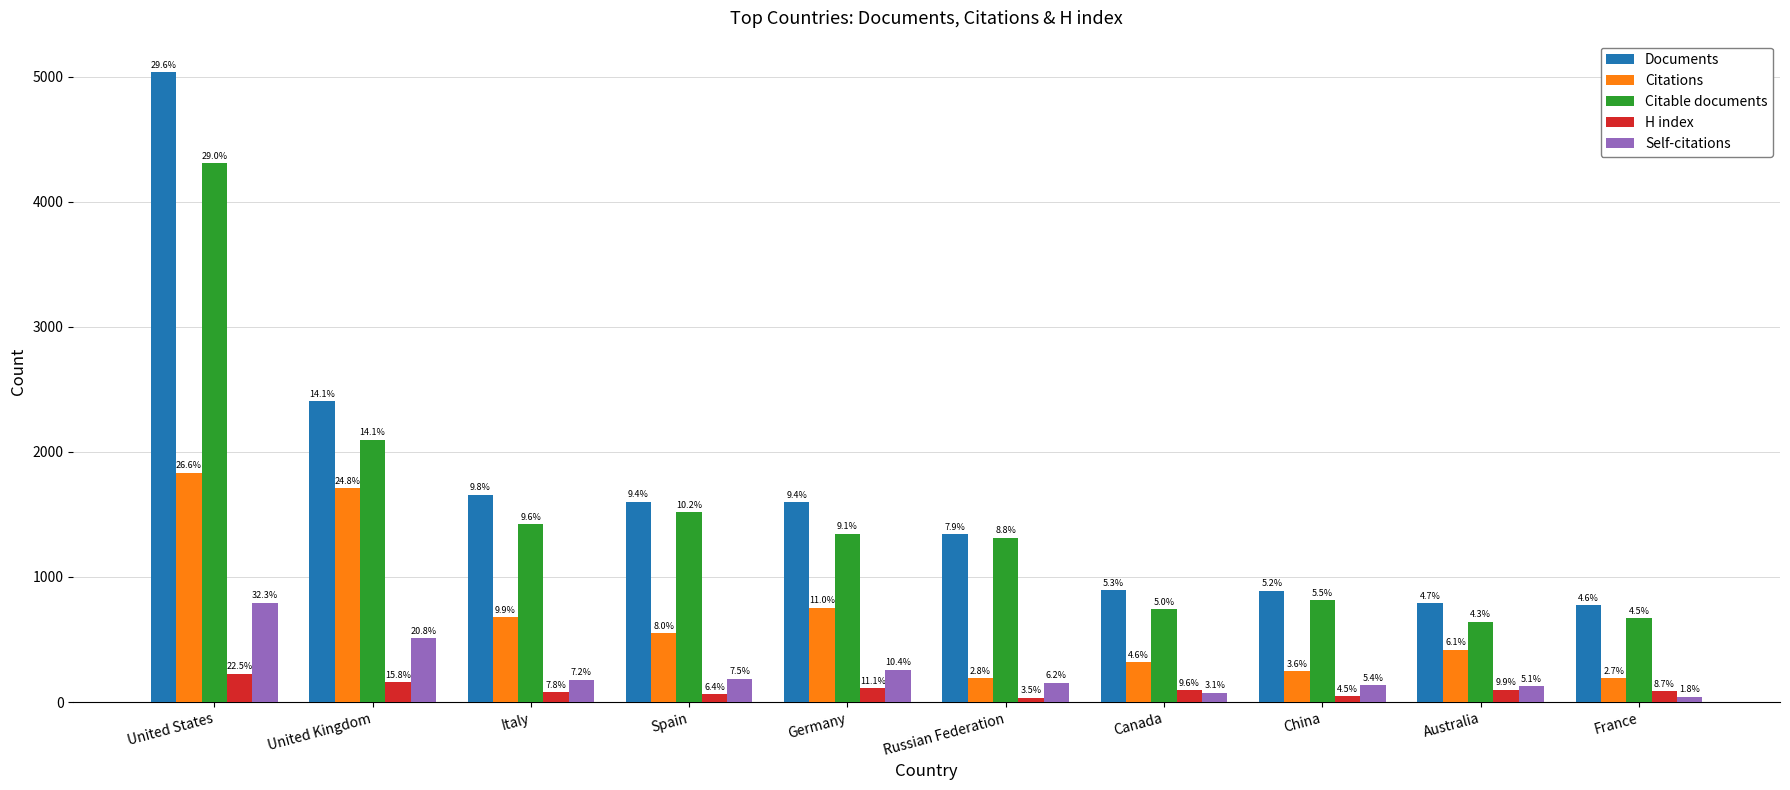

How many bars are there in total?

50